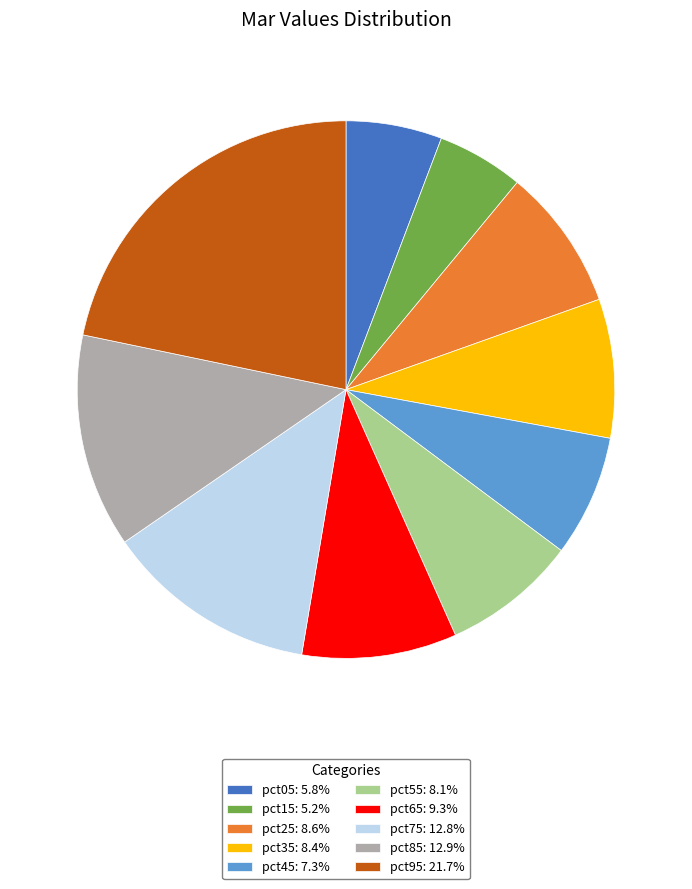

Is there a majority slice in this chart?

No